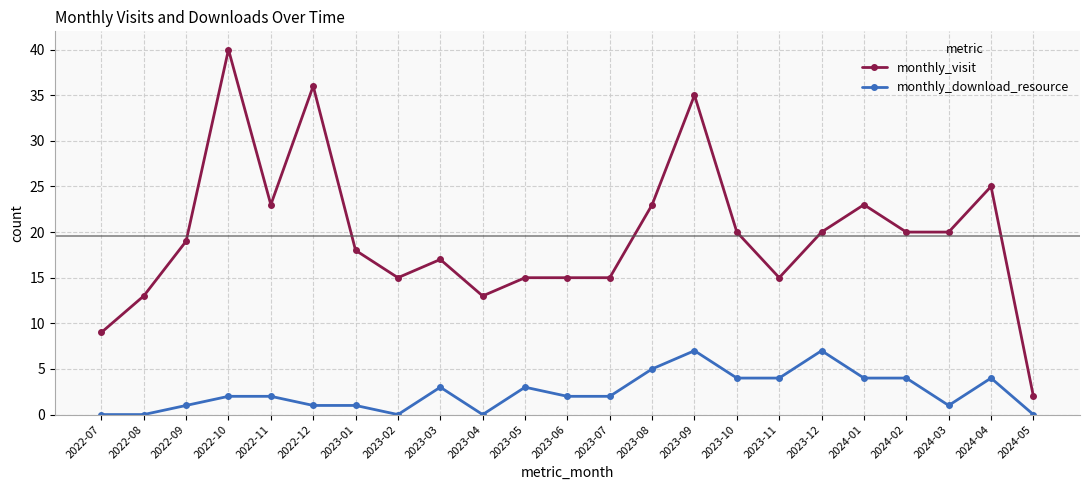

Rank the series by their maximum value, from highest to lowest.

monthly_visit, monthly_download_resource